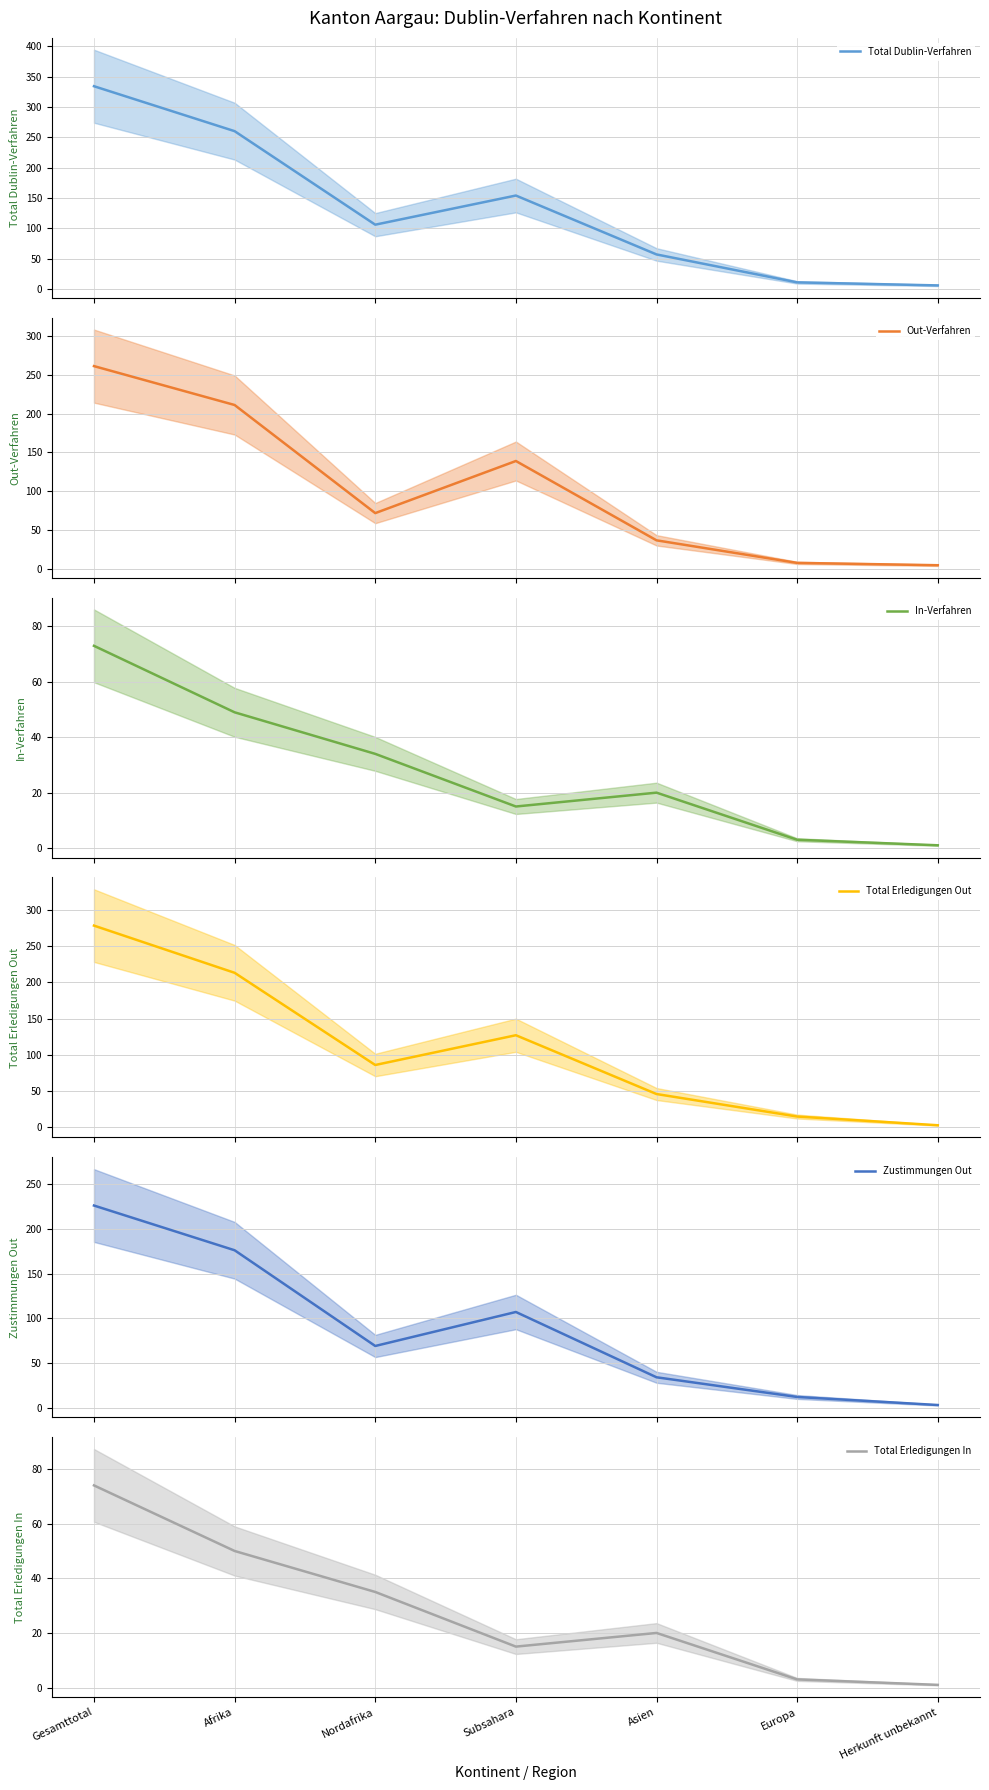

Rank the categories by Total Erledigungen Out value from lowest to highest.

Herkunft unbekannt, Europa, Asien, Nordafrika, Subsahara, Afrika, Gesamttotal